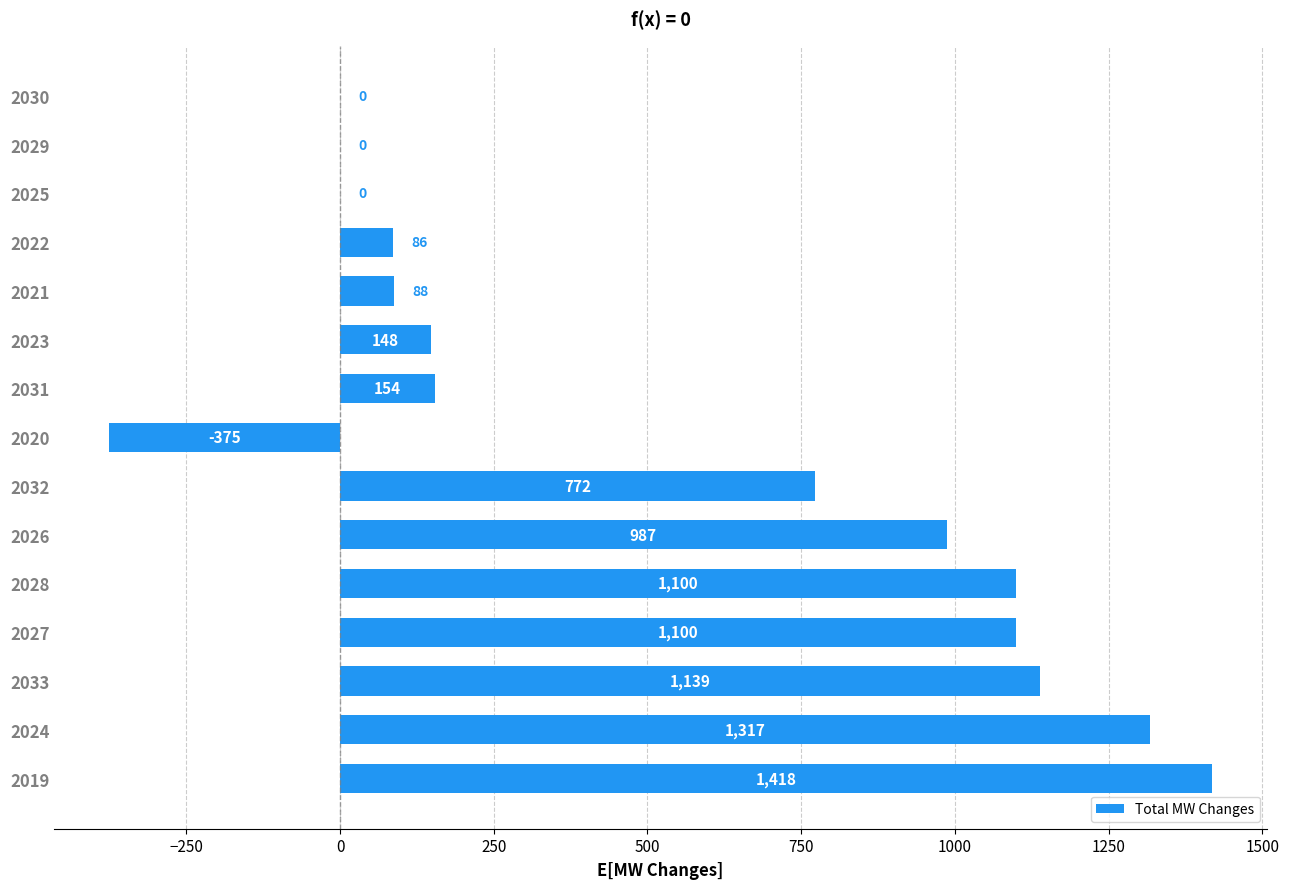

What is the greatest value displayed?

1418